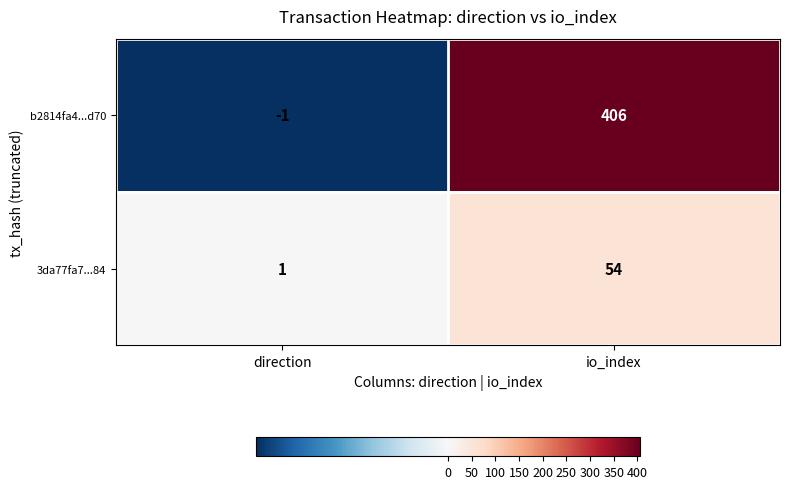

Reading left to right, transcribe all the data shown in this chart.

b2814fa4...d70: direction=-1	io_index=406
3da77fa7...84: direction=1	io_index=54